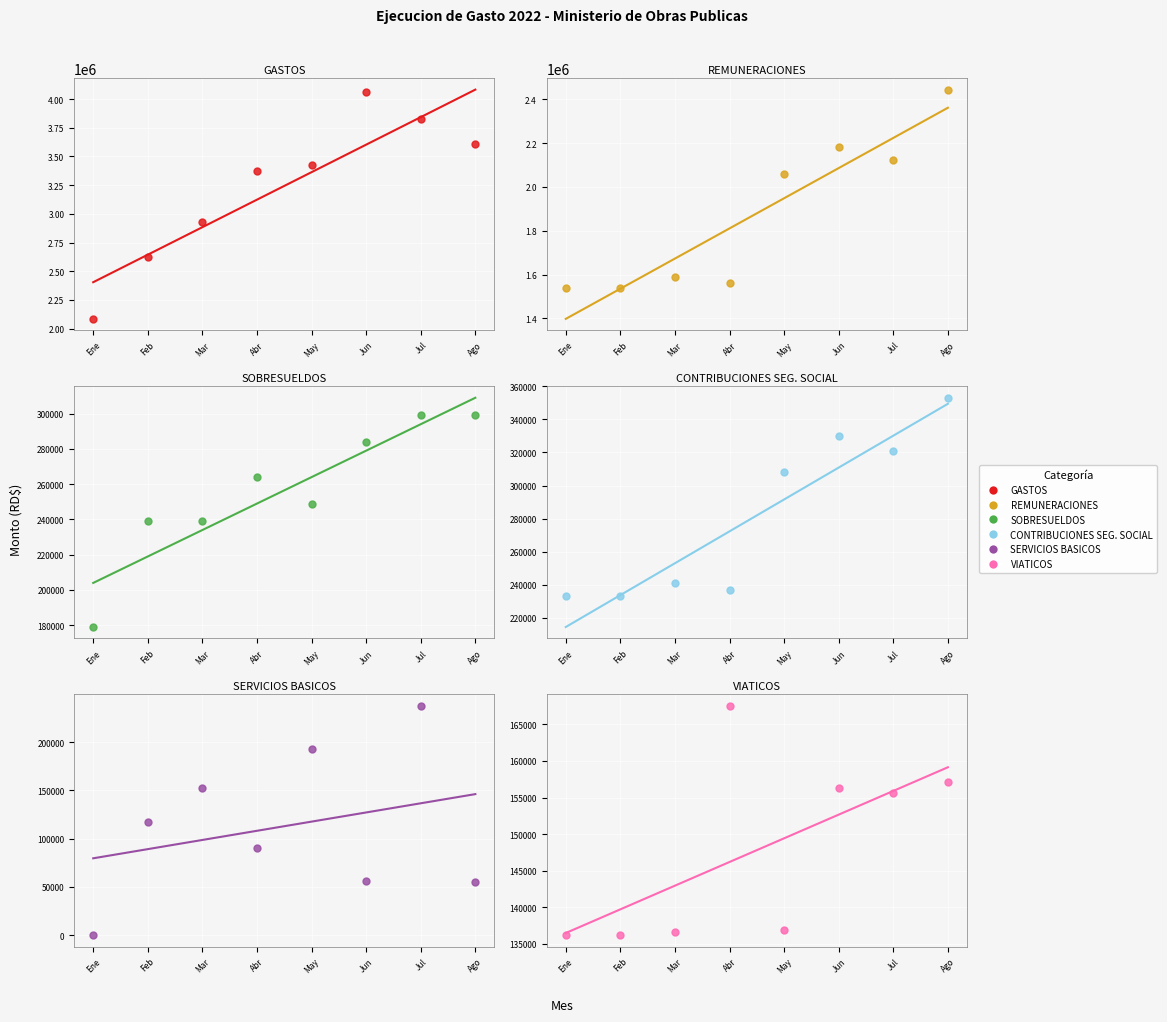

At how many categories does at least one series exceed 2651485?

6